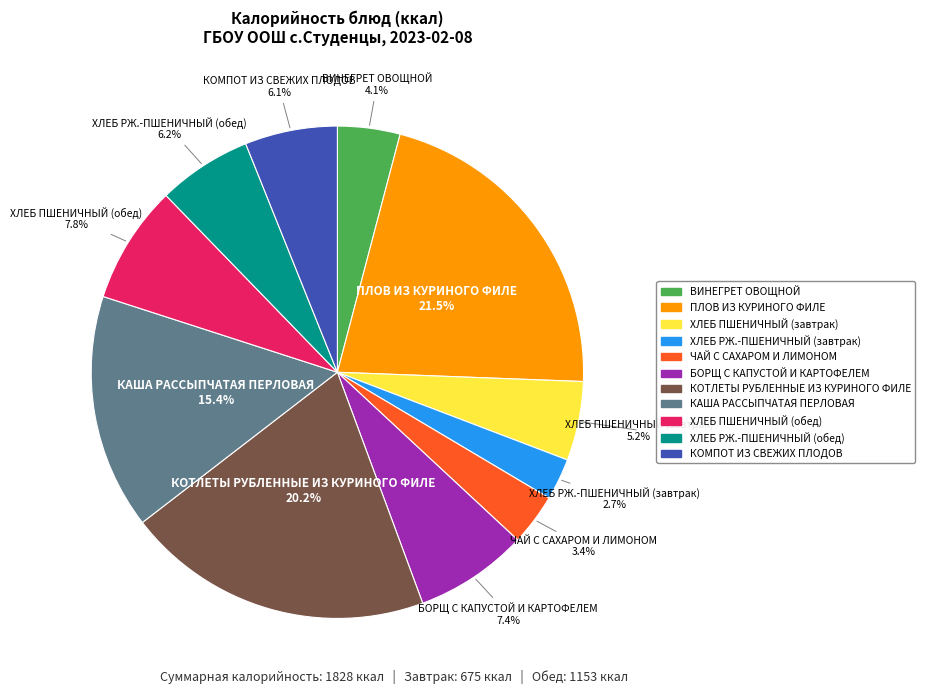

Which has a higher value, ХЛЕБ ПШЕНИЧНЫЙ (завтрак) or ХЛЕБ РЖ.-ПШЕНИЧНЫЙ (завтрак)?

ХЛЕБ ПШЕНИЧНЫЙ (завтрак)